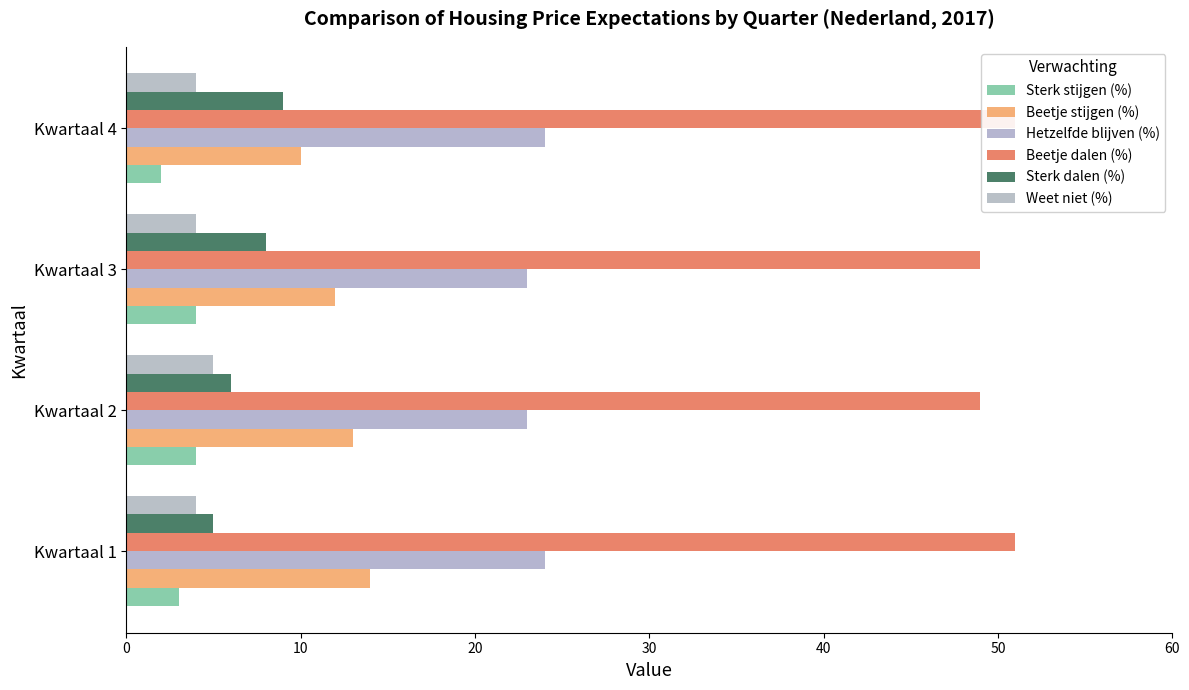

At how many categories does at least one series exceed 20?

4